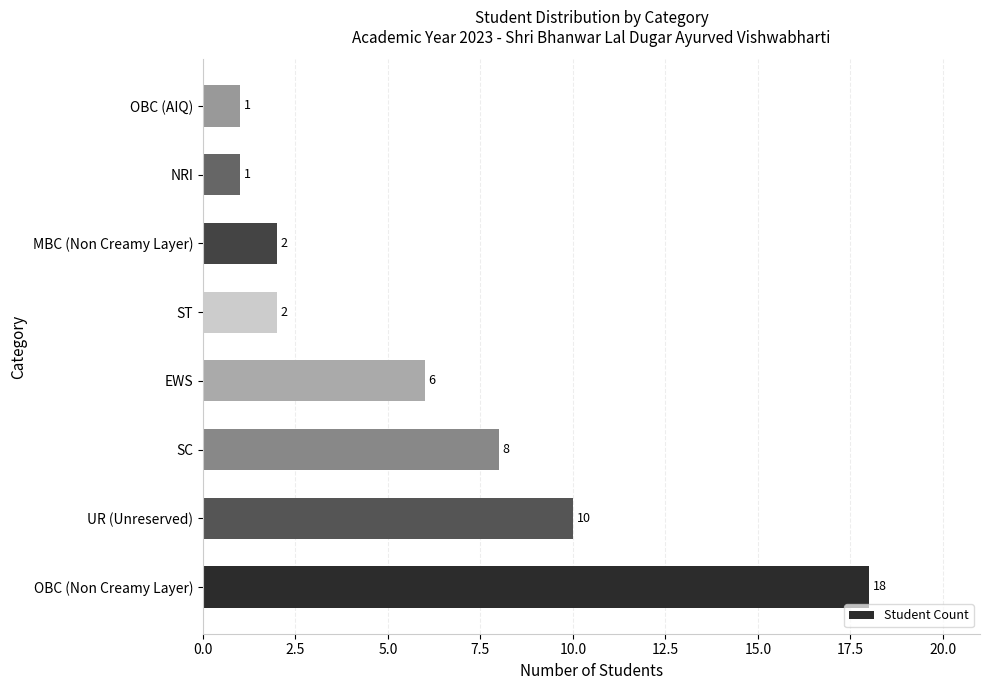

Which category has the highest value across all series?

OBC (Non Creamy Layer)